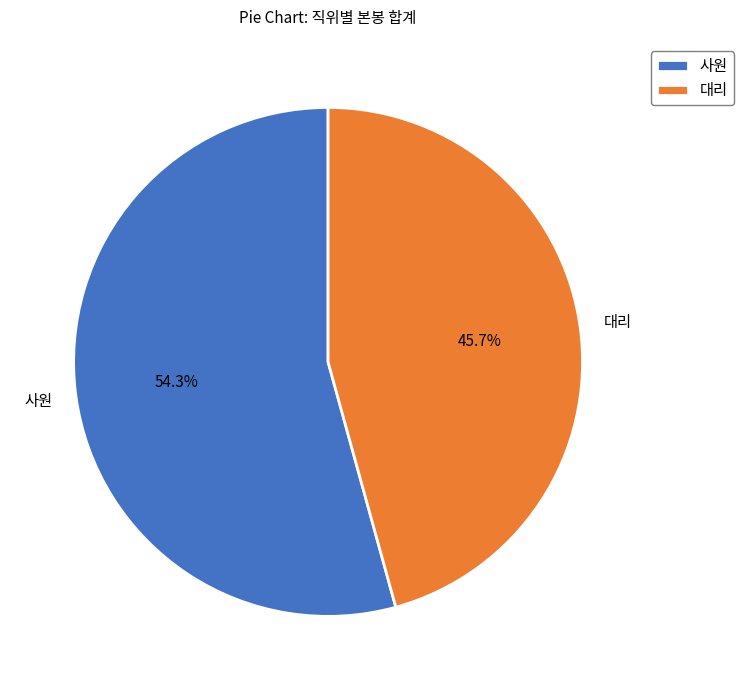

Which slice represents more than half of the pie?

사원